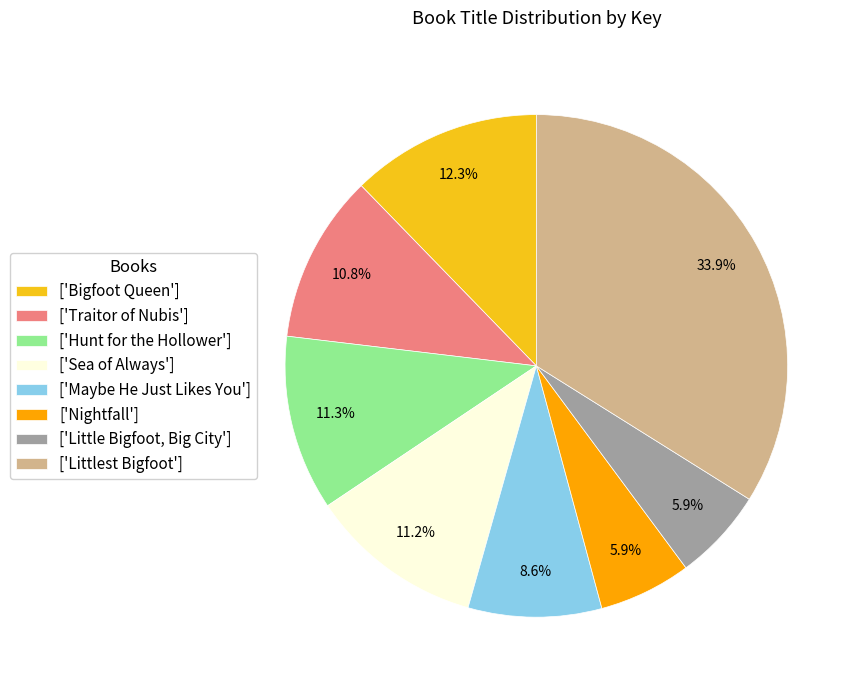

Approximately how many times larger is the value at ['Little Bigfoot, Big City'] compared to ['Bigfoot Queen']?

0.5